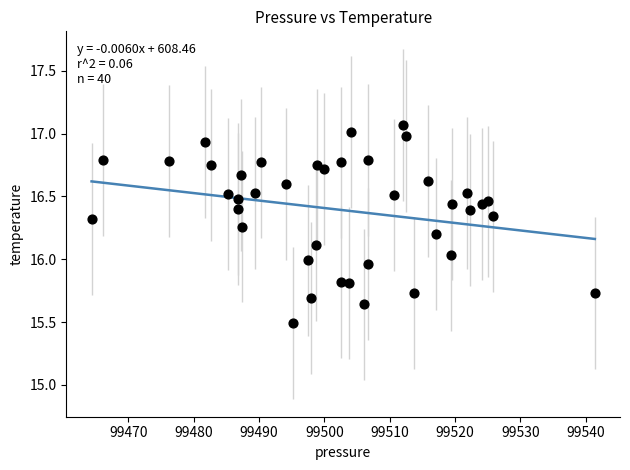

What is the range of X values (max minus min)?

77.0